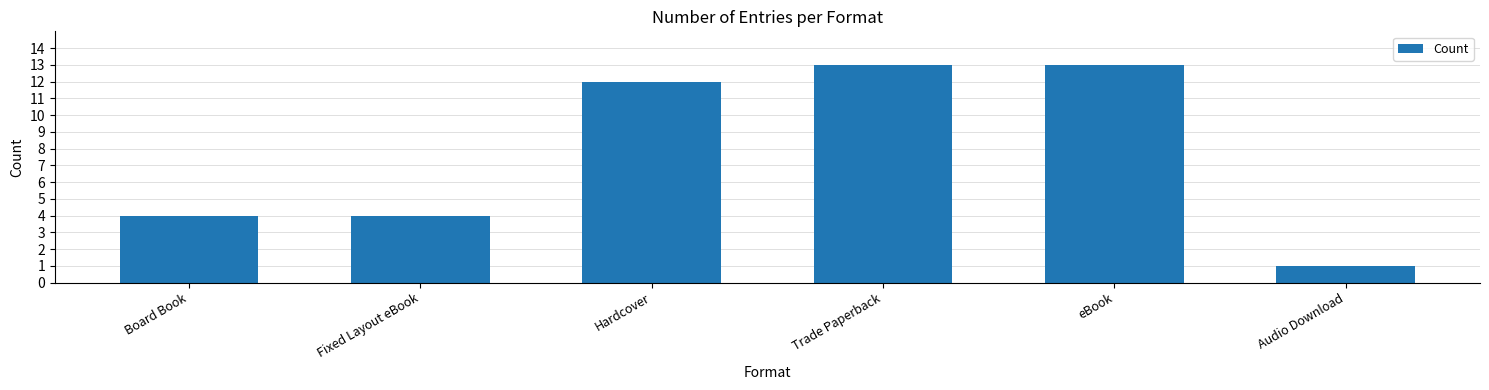

How many bars are there in total?

6